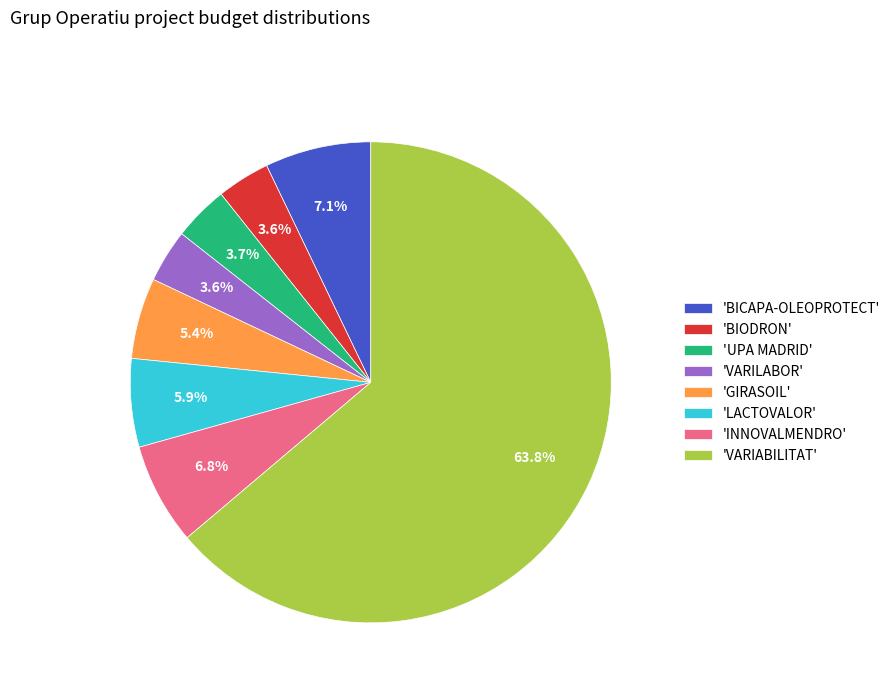

Which has a higher value, 'INNOVALMENDRO' or 'GIRASOIL'?

'INNOVALMENDRO'